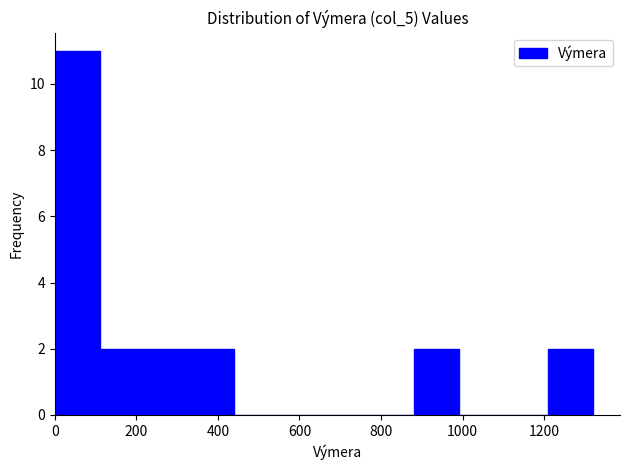

Reading left to right, list every bar in this chart as the range it spans on the x-axis followed by its height. Neither the bar edges nor the heights are printed on the chart, so give them approximately, as read against the axes.

0 to 120: 11
120 to 220: 2
220 to 340: 2
340 to 440: 2
440 to 560: 0
560 to 660: 0
660 to 780: 0
780 to 880: 0
880 to 1000: 2
1000 to 1100: 0
1100 to 1220: 0
1220 to 1320: 2